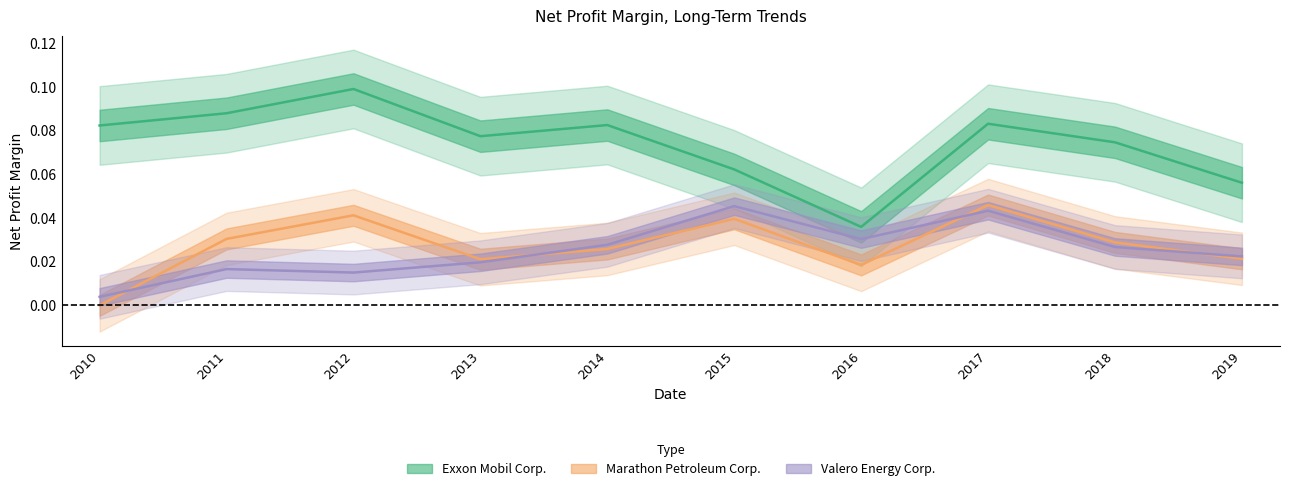

True or false: Marathon Petroleum Corp. has more than 0 points higher than both neighbors.

True